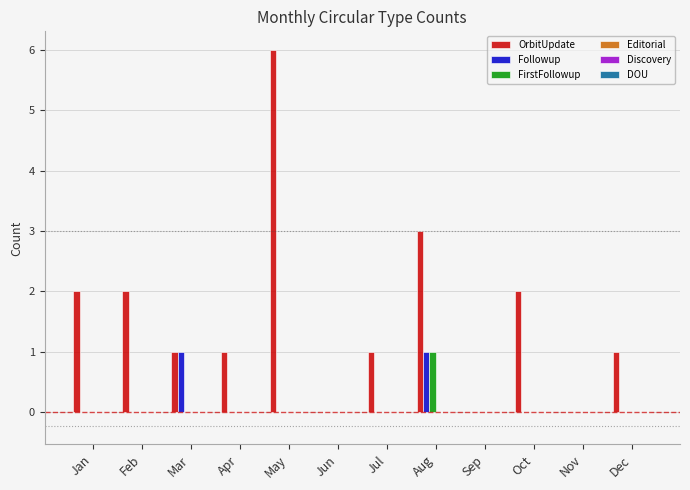

What is the maximum value for OrbitUpdate?

6